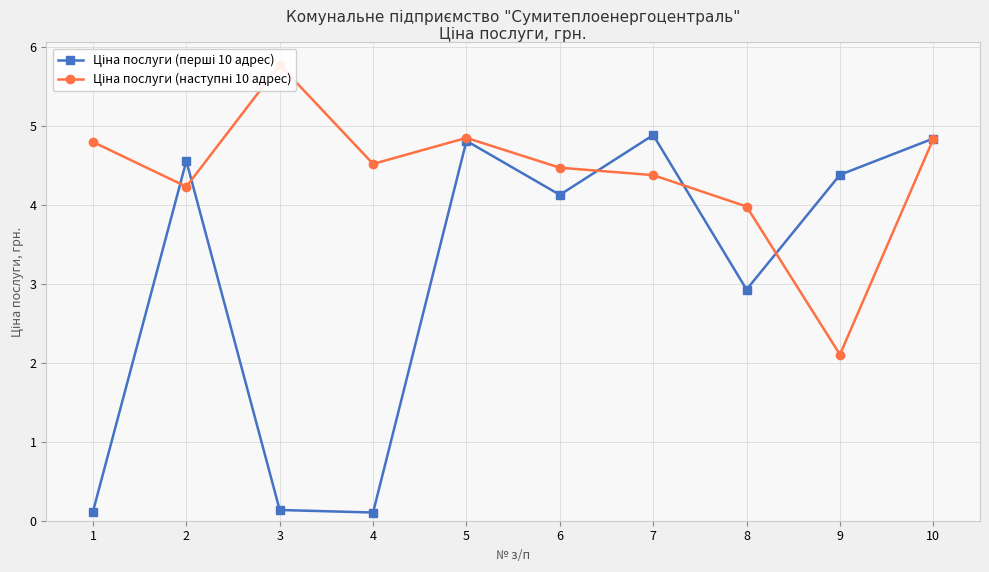

What is the maximum value shown in the chart?

5.8